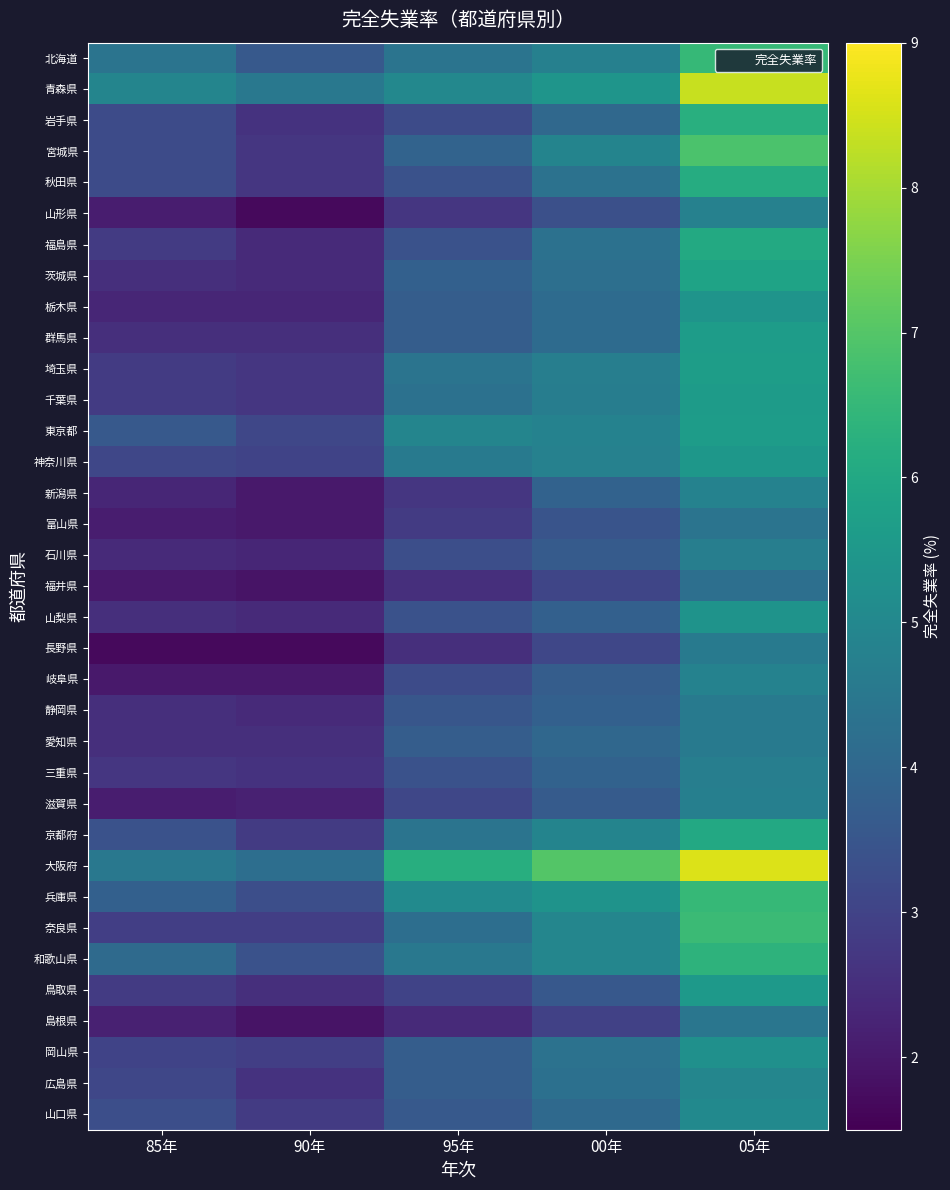

Which series changed the most between 90年 and 05年?

大阪府